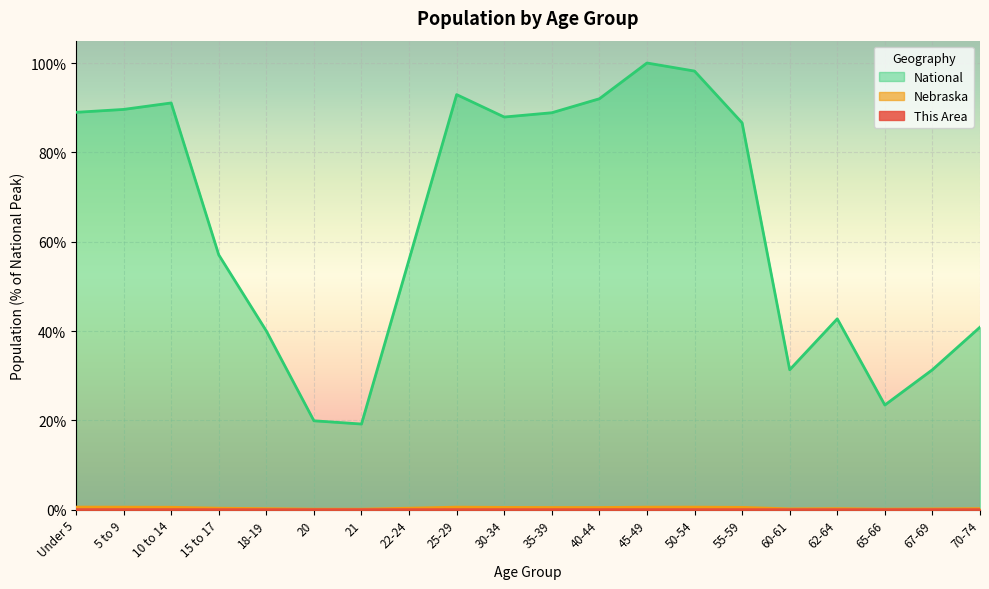

Reading left to right, list all the values displayed in this chart.

This Area: 0.0	0.0	0.0	0.0	0.0	0.0	0.0	0.0	0.0	0.0	0.0	0.0	0.0	0.0	0.0	0.0	0.0	0.0	0.0	0.0
Nebraska: 0.6	0.6	0.5	0.3	0.2	0.1	0.1	0.3	0.6	0.5	0.5	0.5	0.6	0.6	0.5	0.2	0.2	0.1	0.2	0.2
National: 89.0	89.6	91.1	57.0	40.0	19.9	19.2	56.0	92.9	87.9	88.9	92.0	100.0	98.2	86.6	31.3	42.7	23.4	31.3	40.9